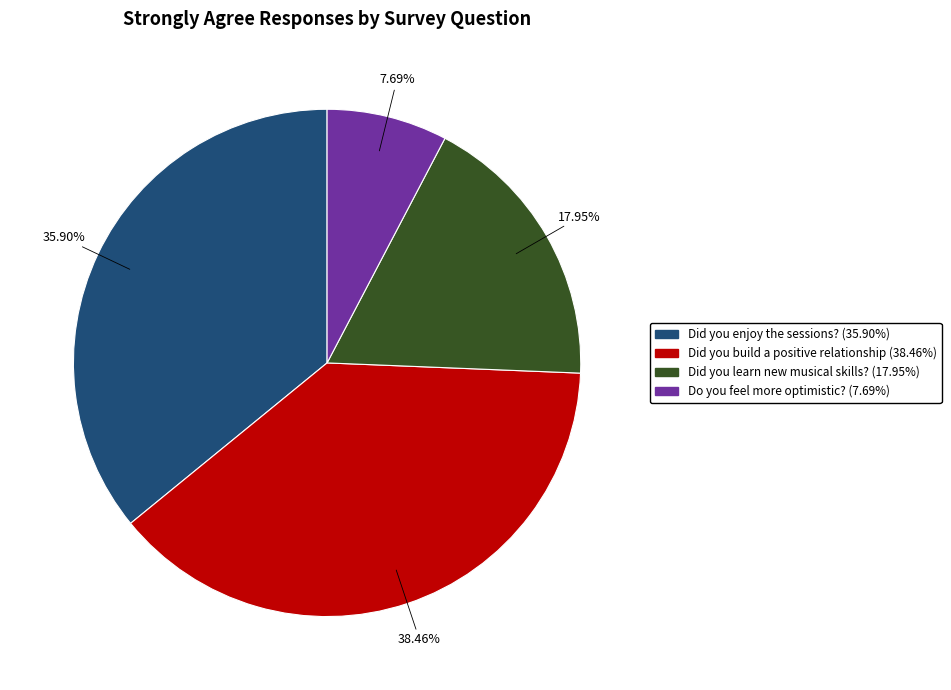

How many slices are in this pie chart?

4